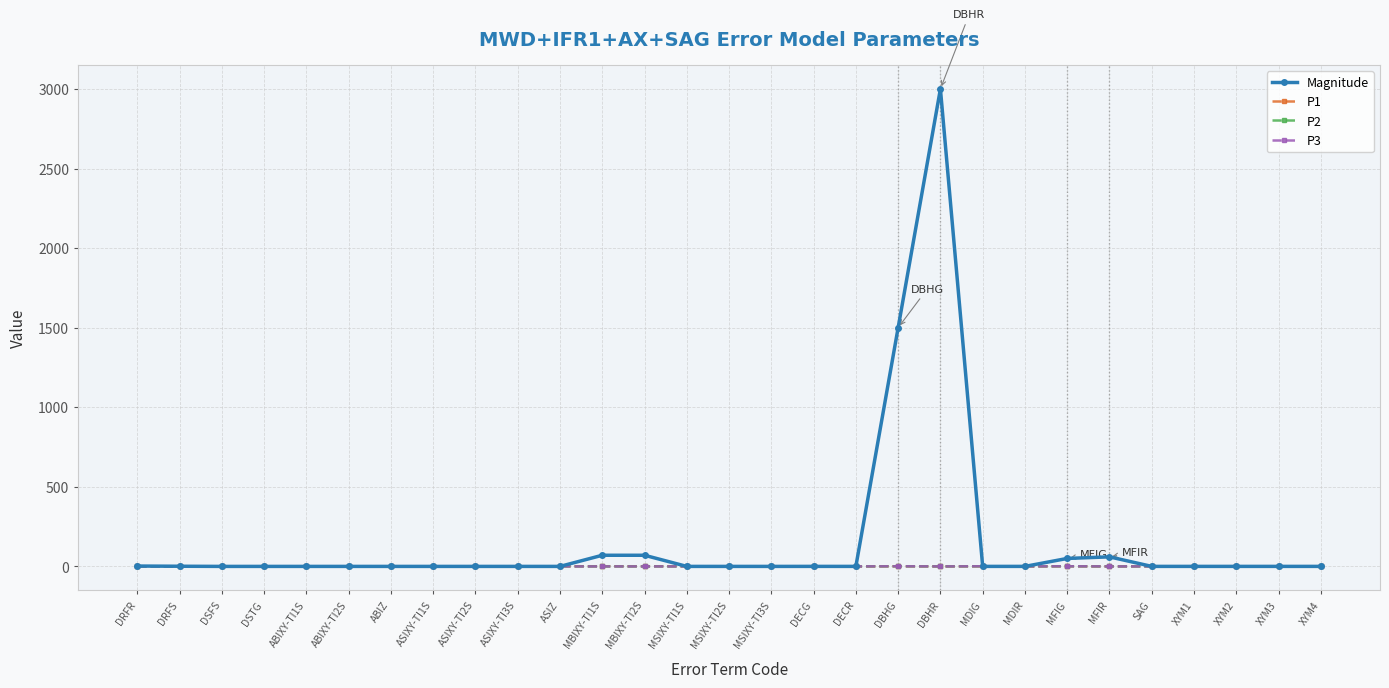

Which series has the widest spread of values?

Magnitude